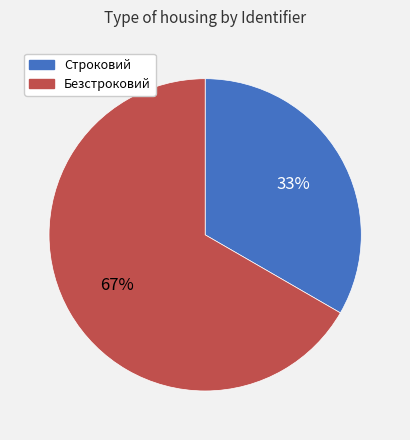

What is the smallest slice in the pie chart?

Строковий